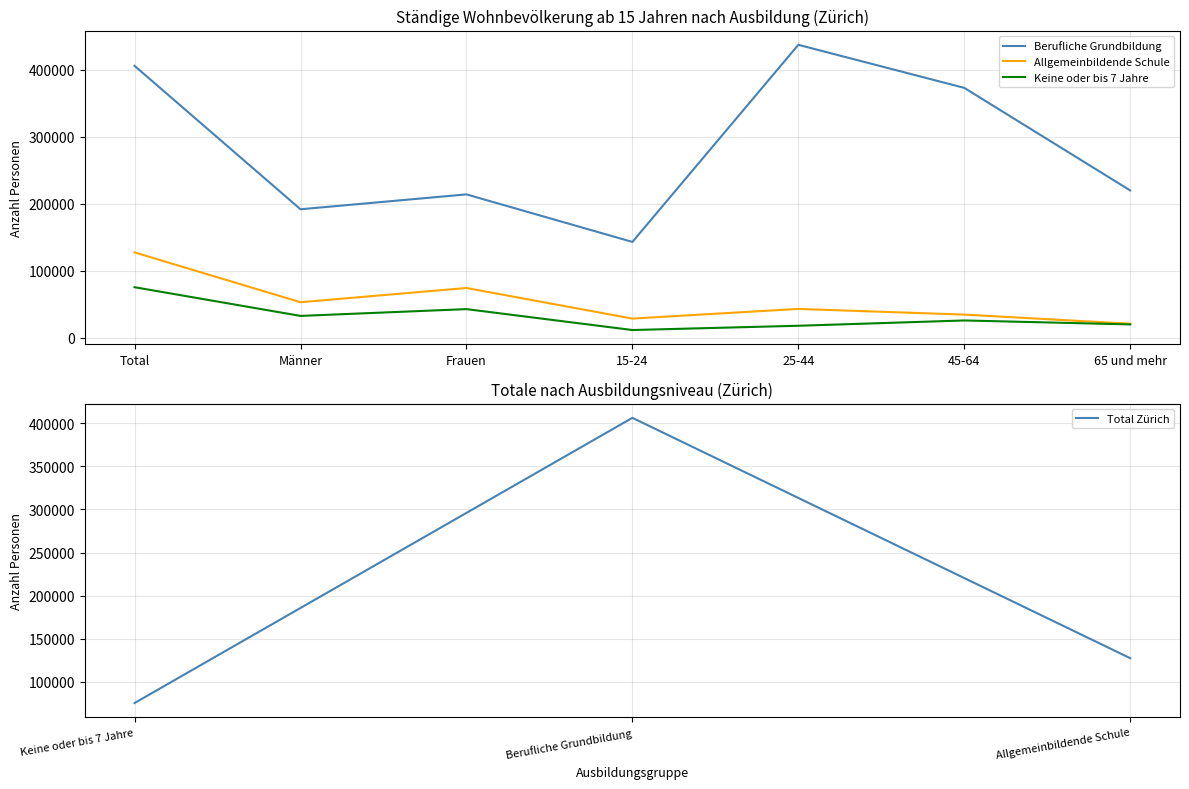

The value of Keine oder bis 7 Jahre at 15-24 is 11627. True or false?

True